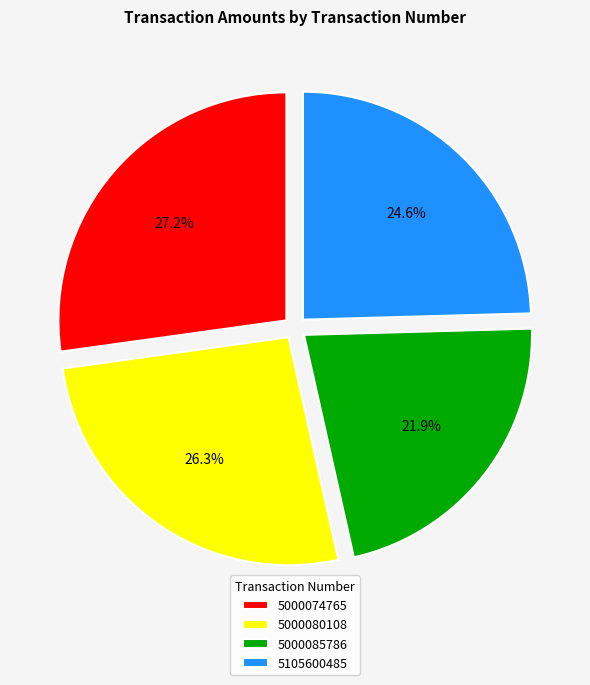

True or false: 5000074765 accounts for 27% of the total.

True